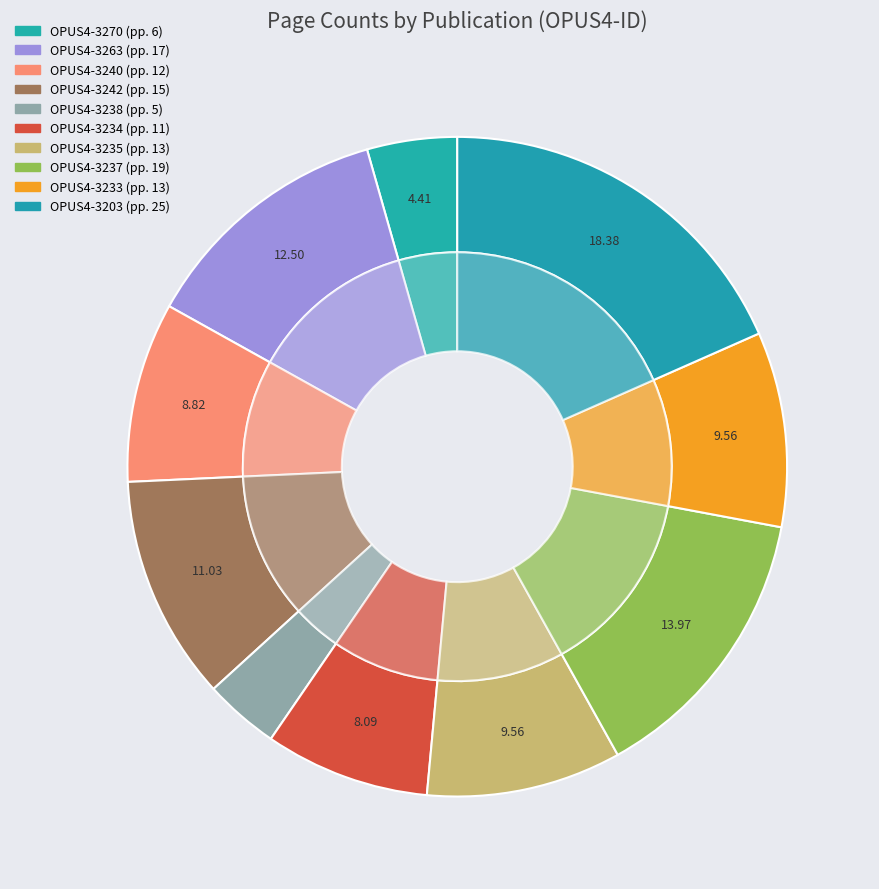

Which has a higher value, 3237 or 3263?

3237